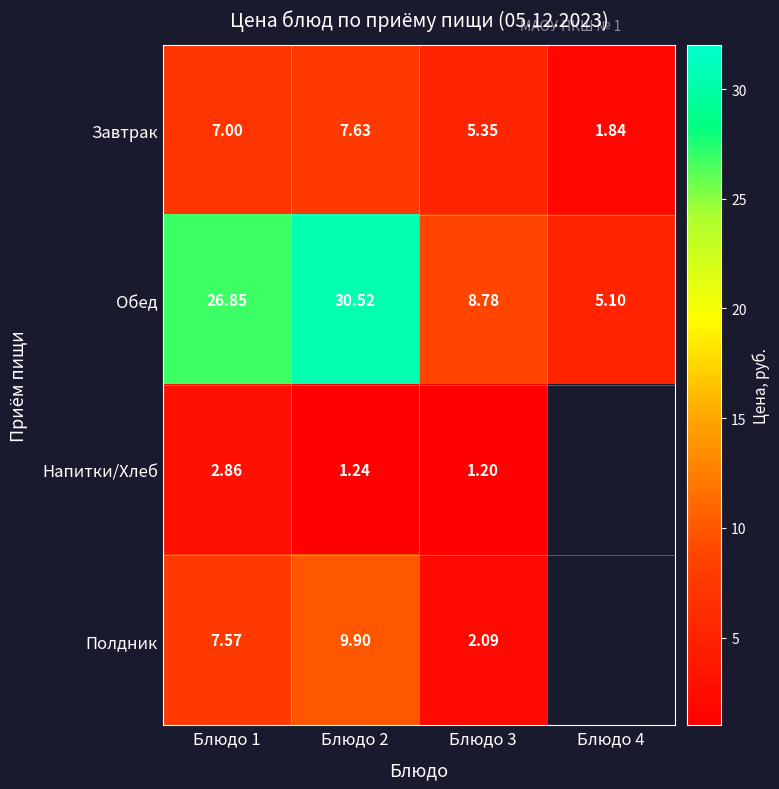

Is it true that Обед equals 10.6 at Блюдо 2?

False